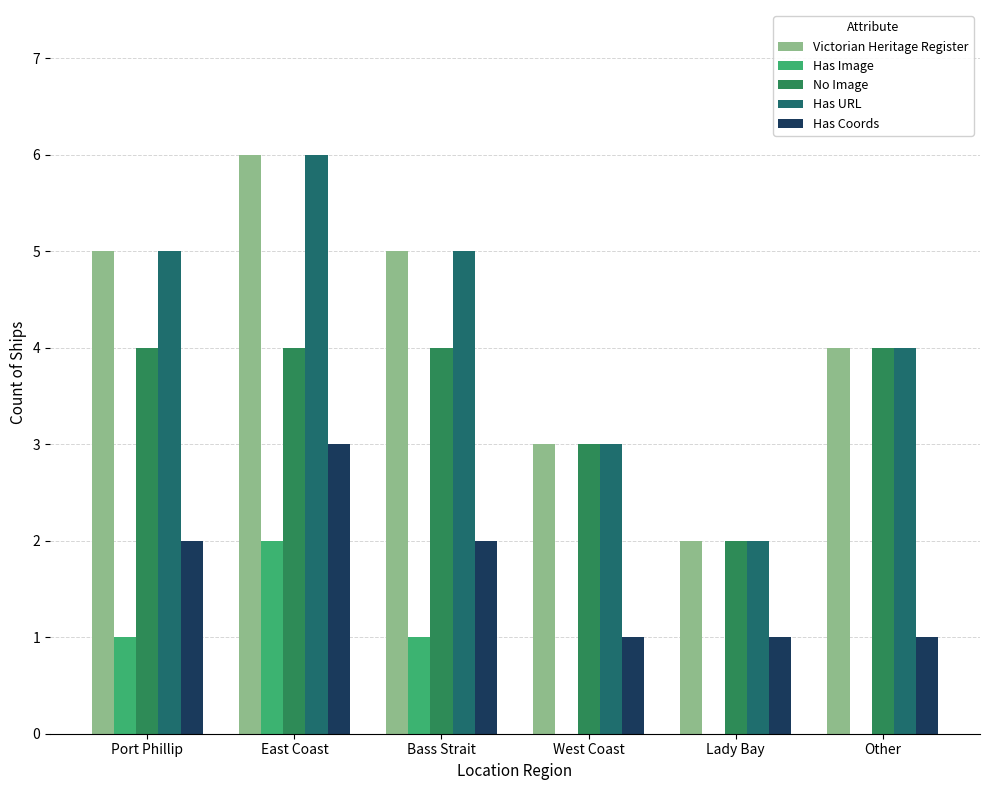

Is it true that No Image equals 6 at Bass Strait?

False